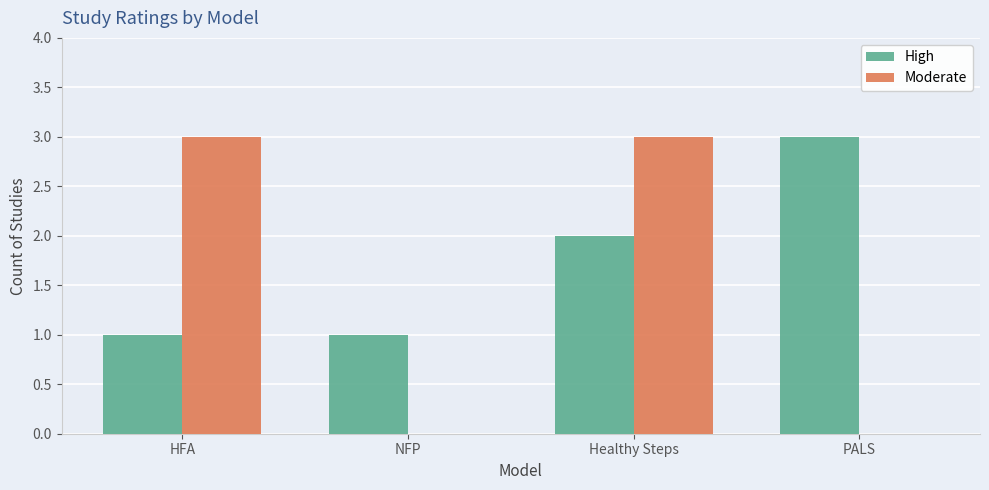

What is the total value across all series at HFA?

4